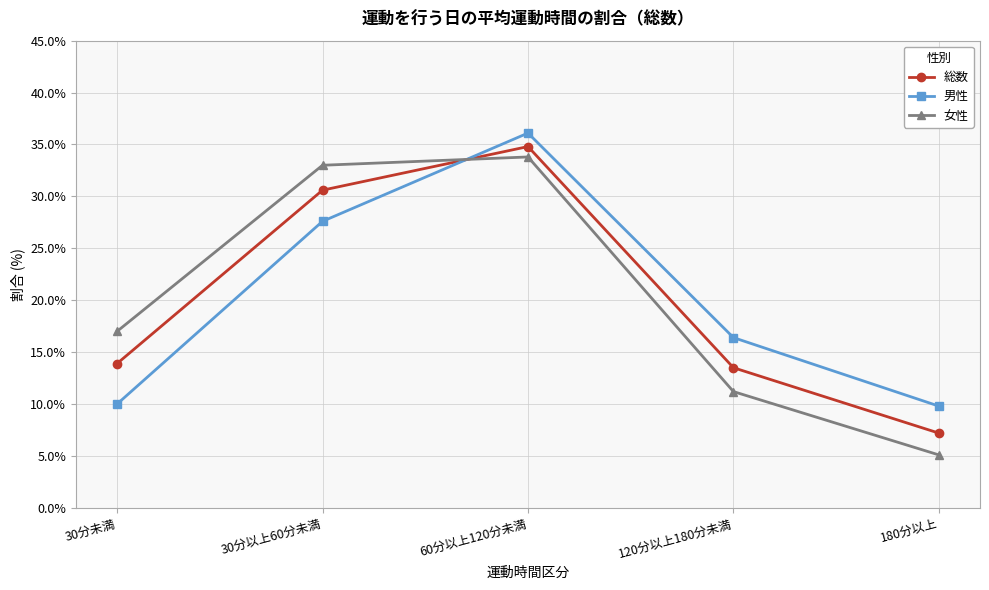

Does the chart display data point markers on the line(s)?

Yes